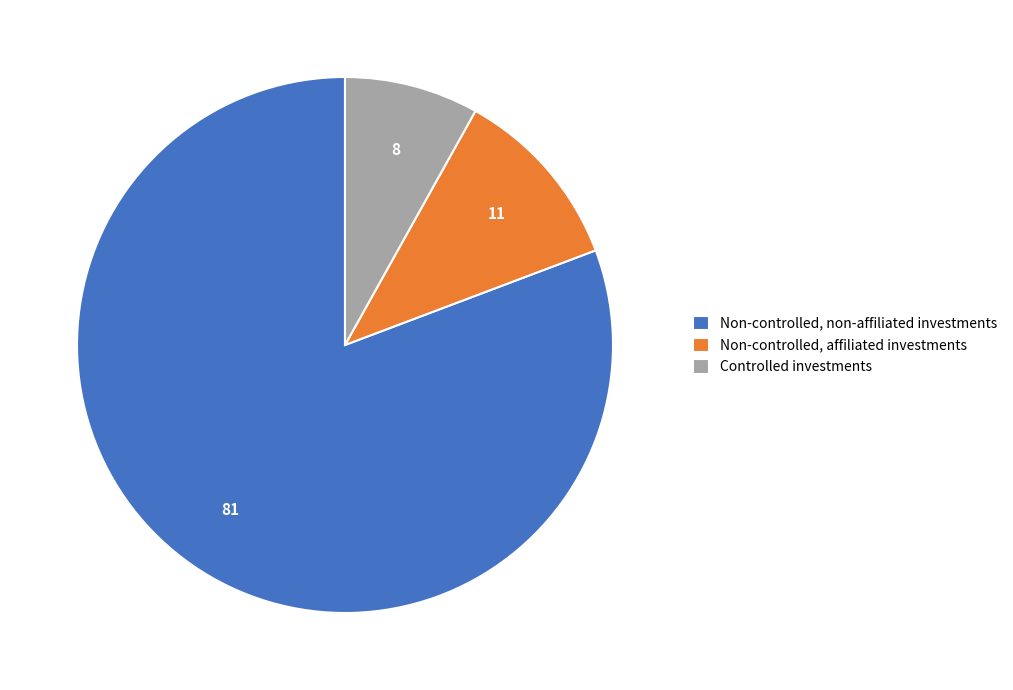

How many slices are in this pie chart?

3